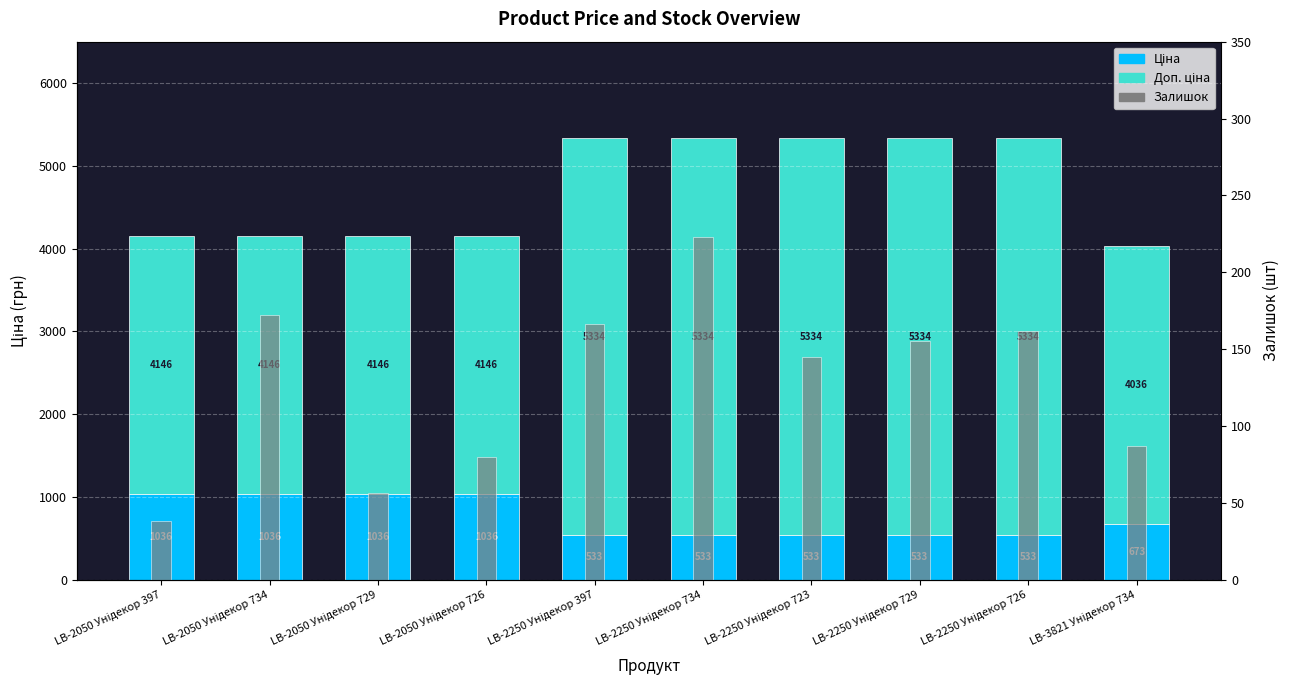

What is the sum of all Залишок values?

1284.0